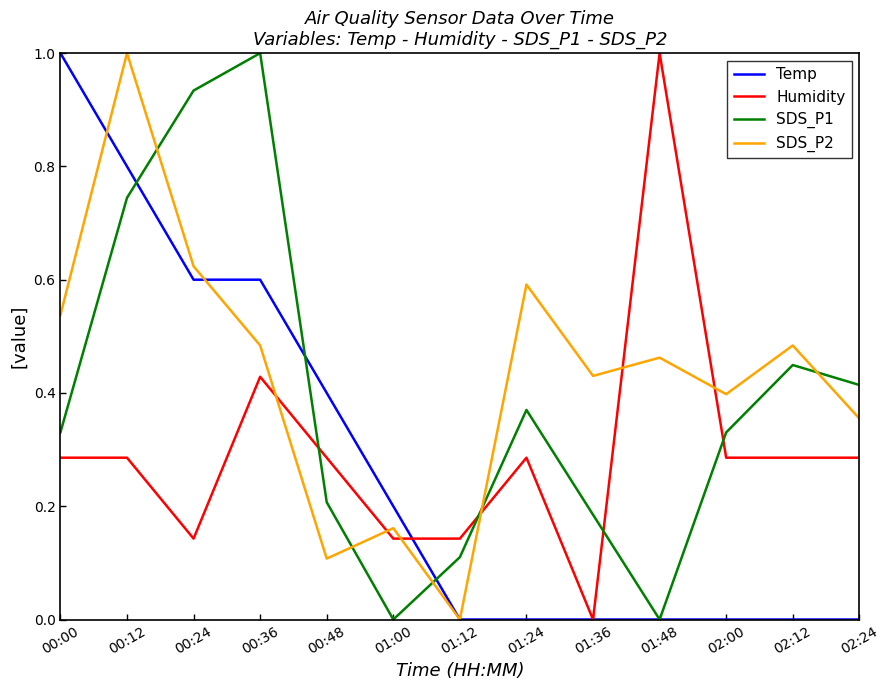

At which label does Humidity reach its peak?

01:48